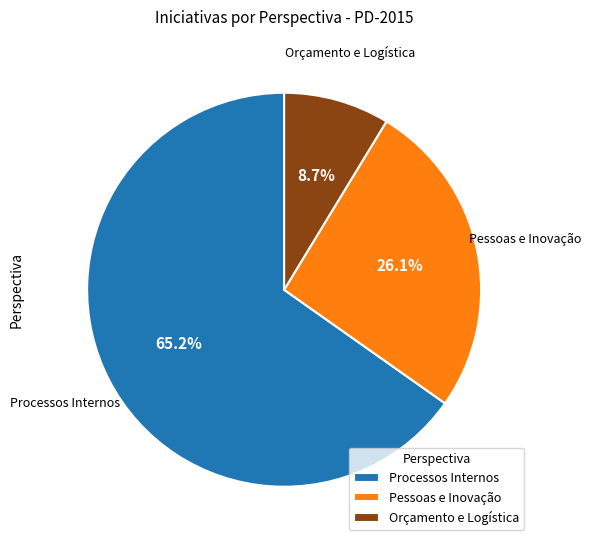

Combined, what portion of the pie is Pessoas e Inovação and Processos Internos?

91.3%